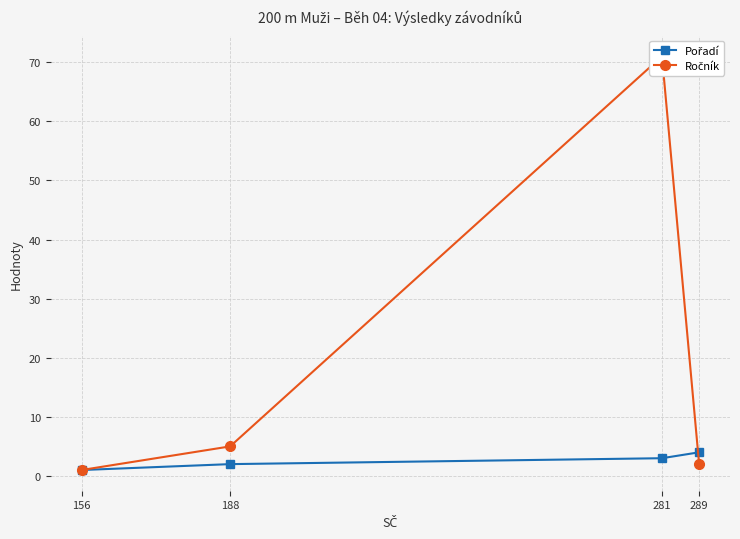

Between 156 and 289, which is larger?

289